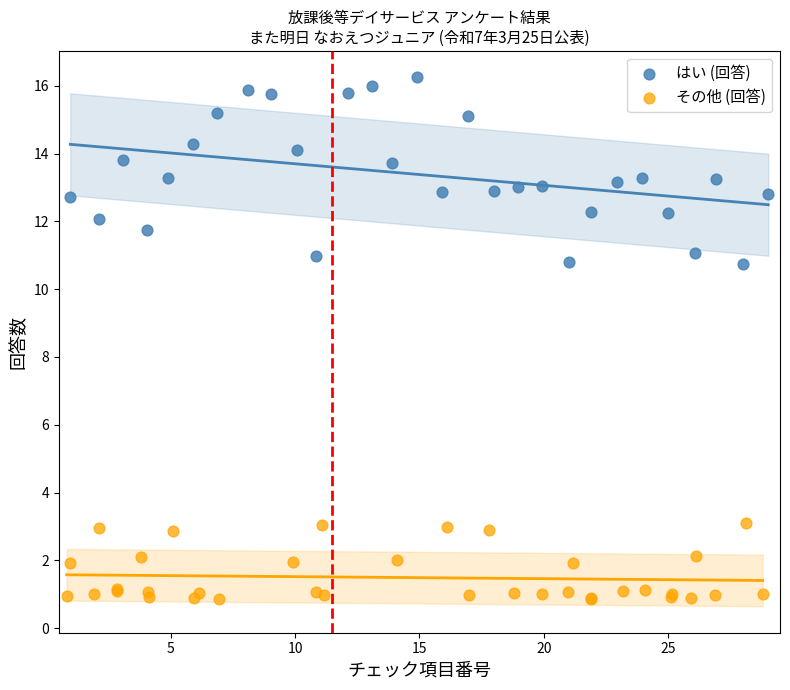

What are all the series names shown in the legend?

はい (回答), その他 (回答)